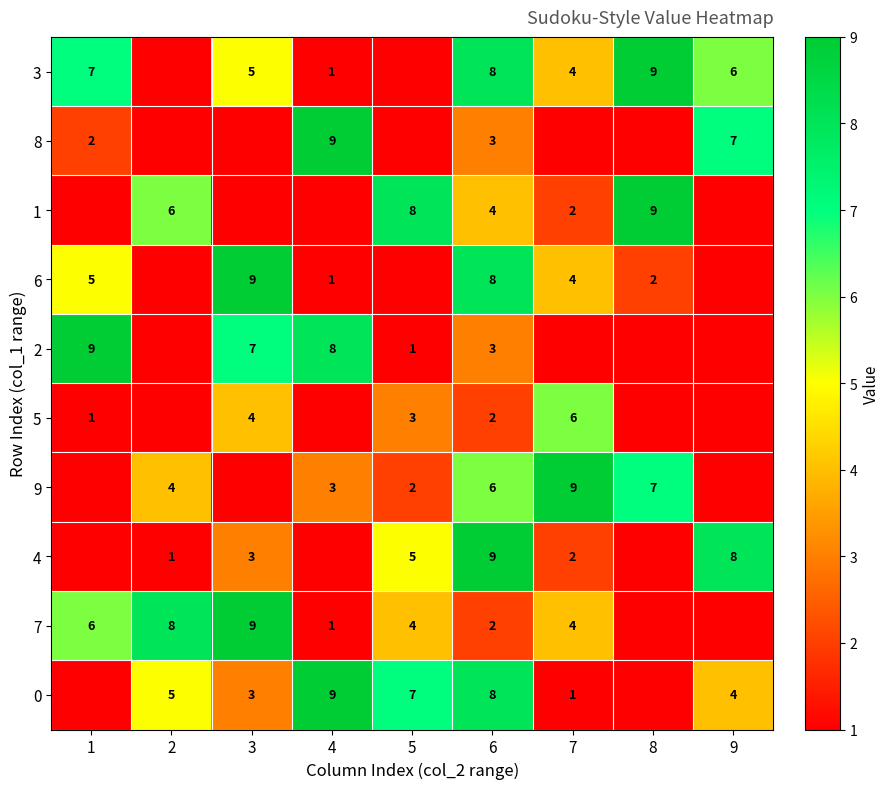

What is the difference between the 3 values at 7 and 4?

3